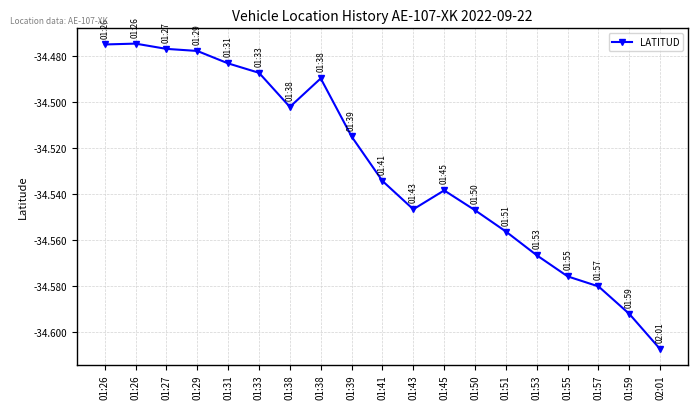

Rank the categories by value from lowest to highest.

02:01, 01:59, 01:57, 01:55, 01:53, 01:51, 01:50, 01:43, 01:45, 01:41, 01:39, 01:38, 01:38, 01:33, 01:31, 01:29, 01:27, 01:26, 01:26